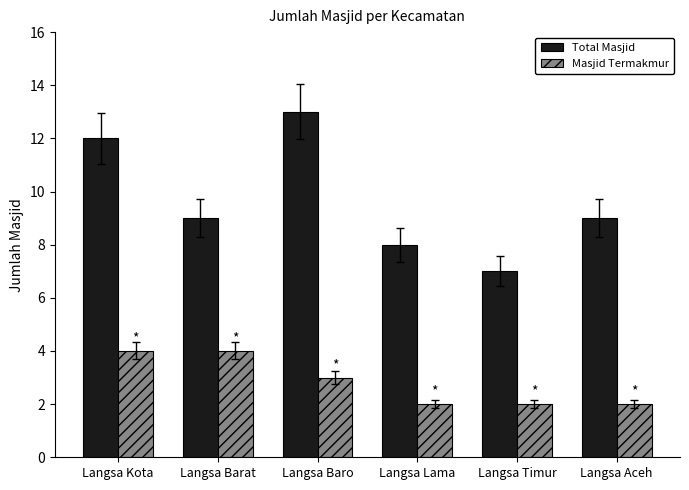

At which category does the chart reach its peak across all series?

Langsa Baro